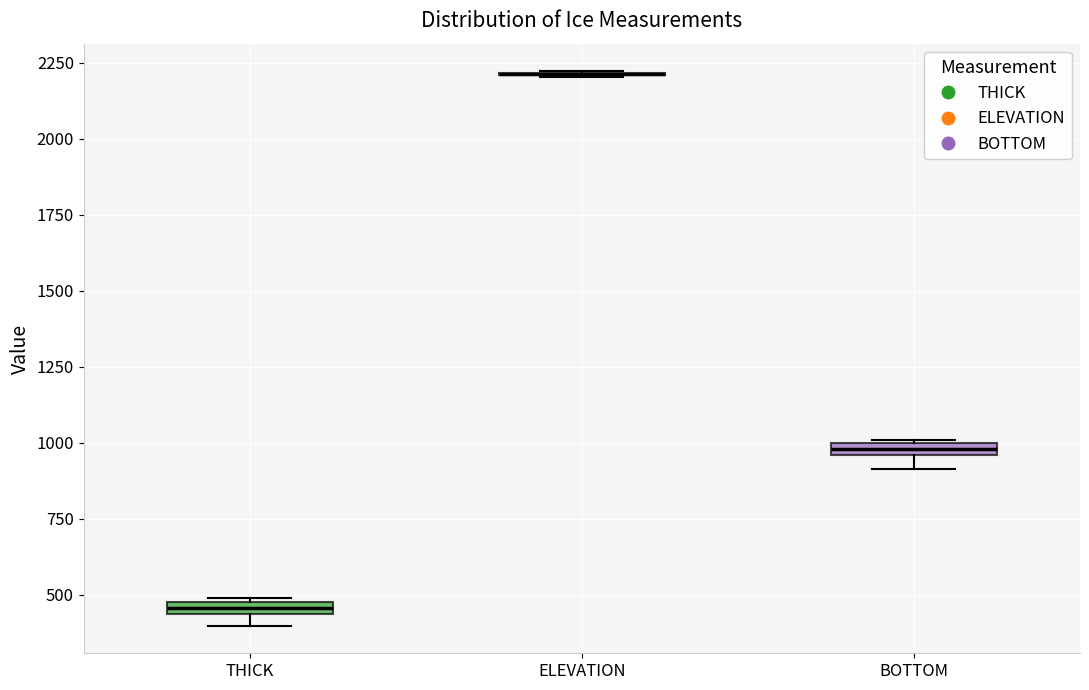

Where is the upper edge of the box for THICK on the y-axis? The values are not printed on the chart, so give them approximately, as read against the axis.

500